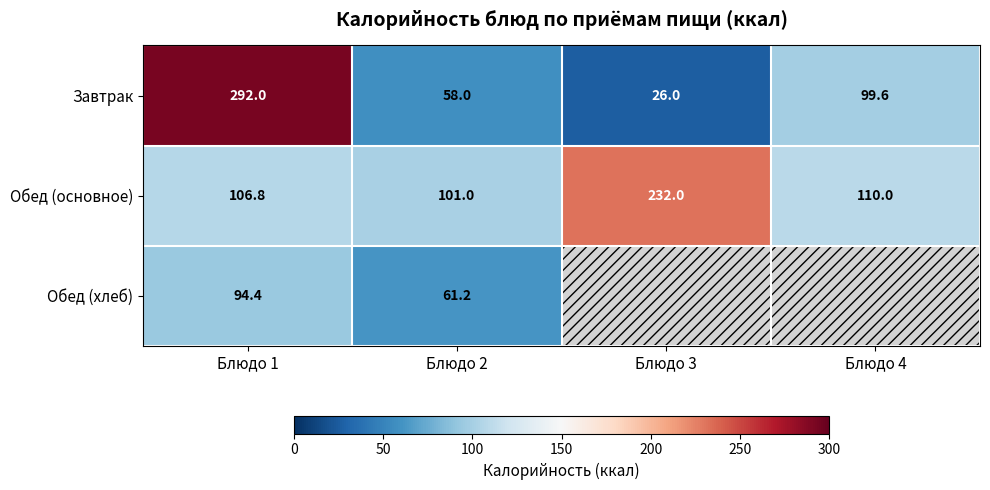

What is the difference between the Завтрак values at Блюдо 1 and Блюдо 2?

234.0